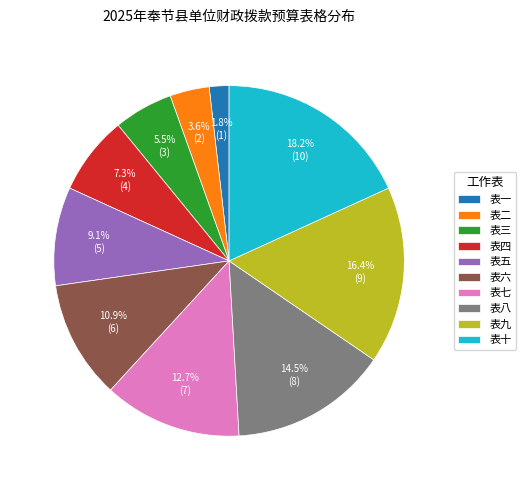

Which slice is the largest?

表十